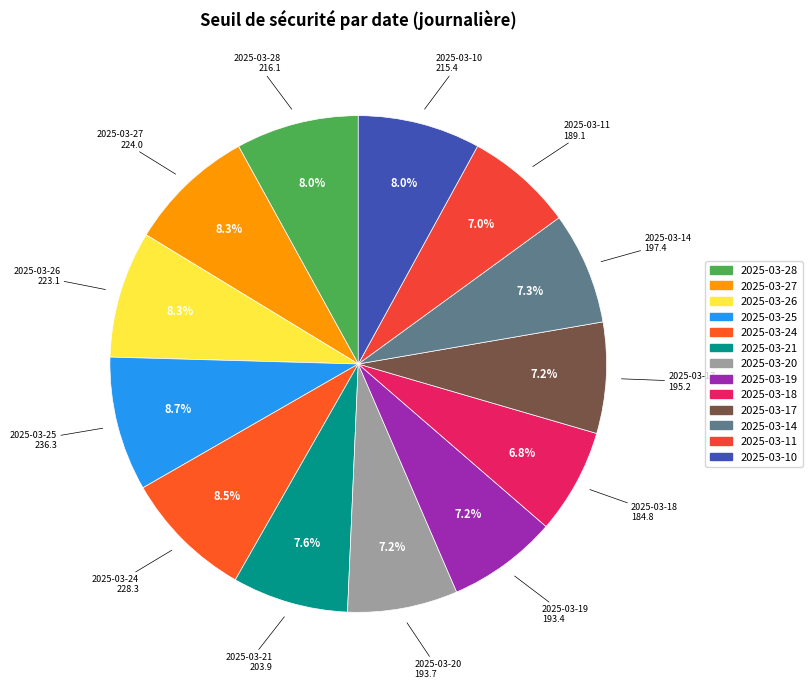

True or false: 2025-03-11 accounts for 20% of the total.

False